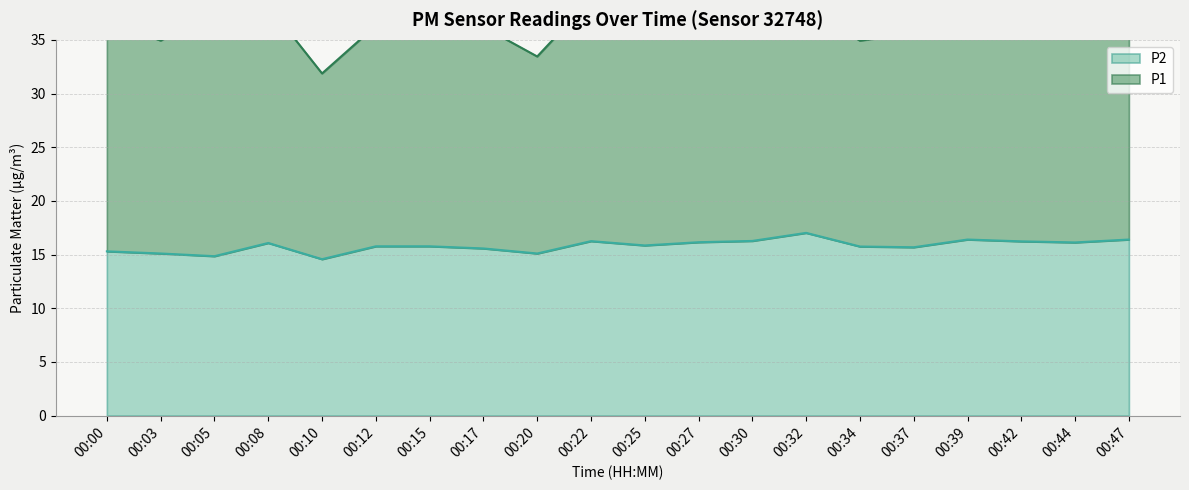

What is the sum of the values at 00:27 and 00:08?

32.2